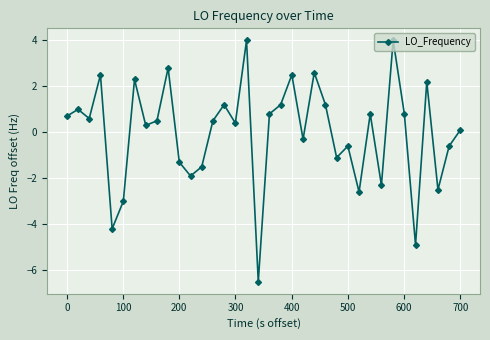

What is the difference between the maximum and second lowest values?

8.9